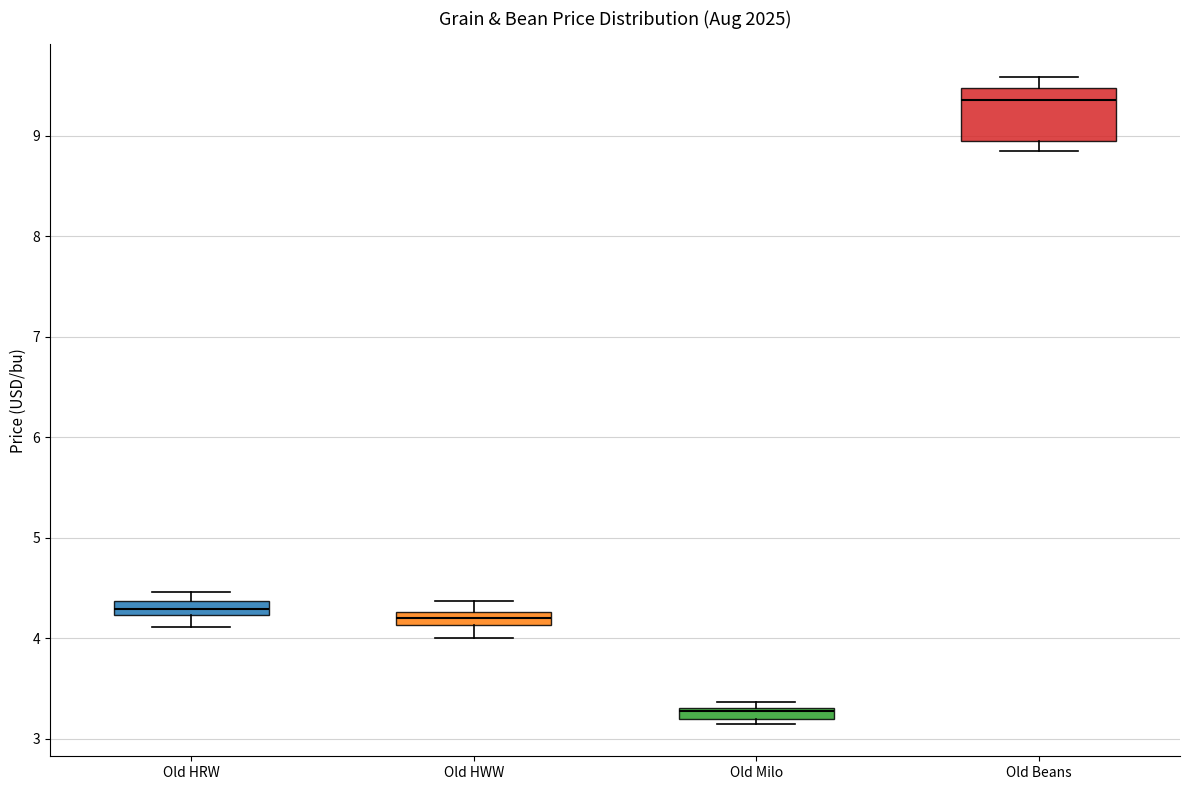

Comparing the boxes themselves (not the whiskers), which one is the tallest?

Old Beans